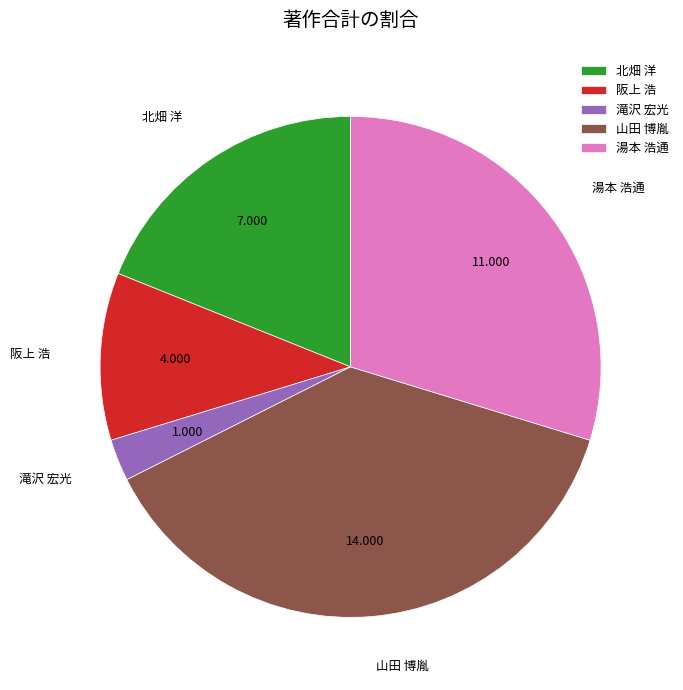

Which has a higher value, 山田 博胤 or 北畑 洋?

山田 博胤